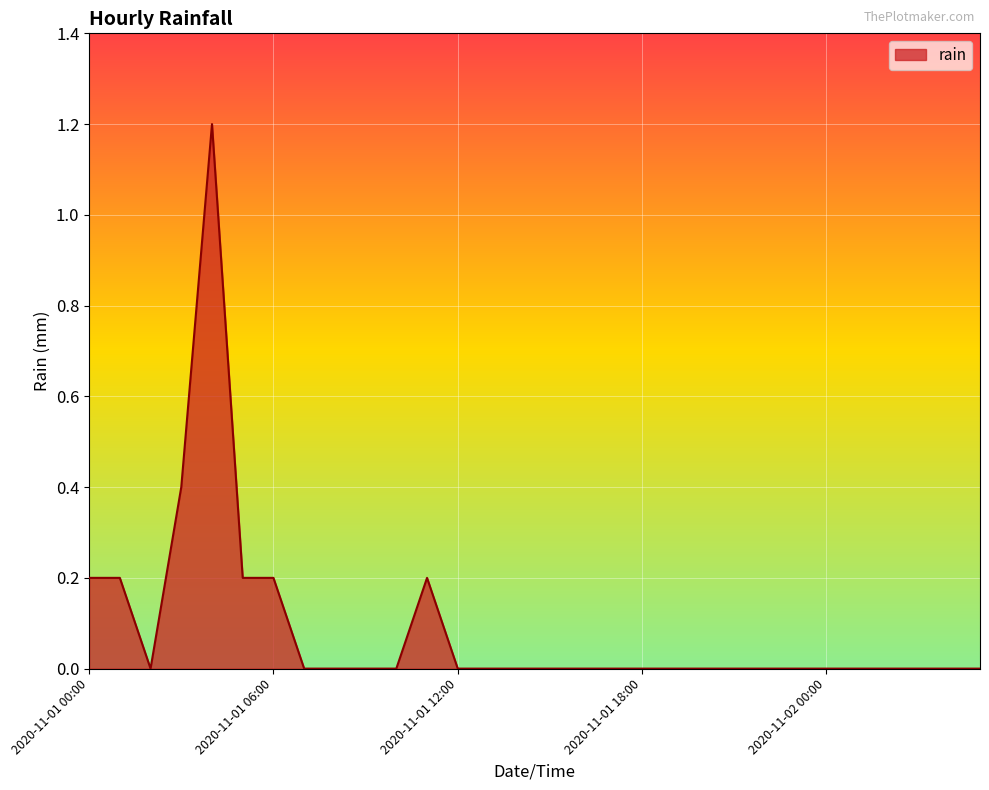

What is the difference between the second highest and minimum values?

0.4